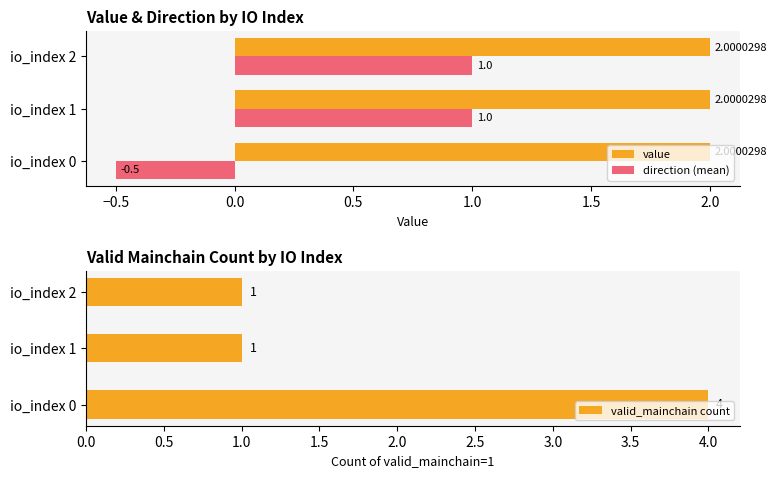

The value of direction (mean) at io_index 2 is 1.7. True or false?

False